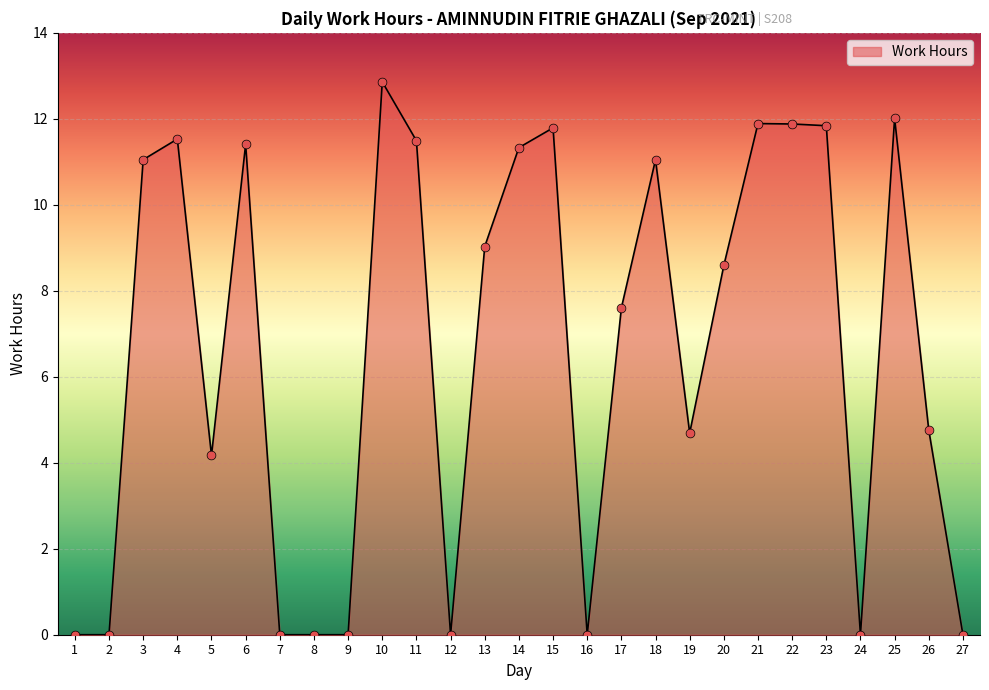

What is the ratio of the value at 15 to the value at 6?

1.0